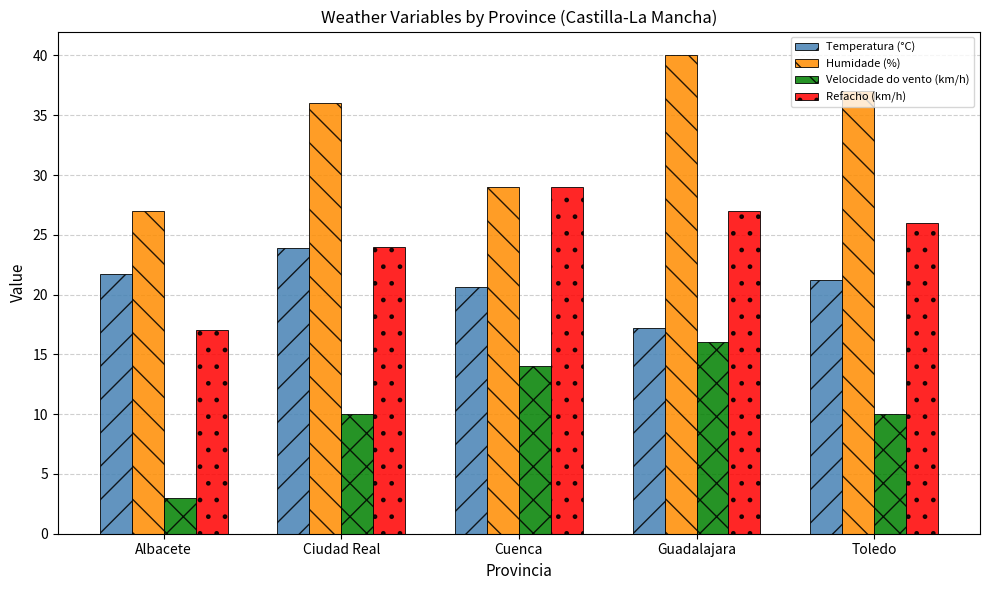

What is the average value of the Humidade (%) series?

33.8